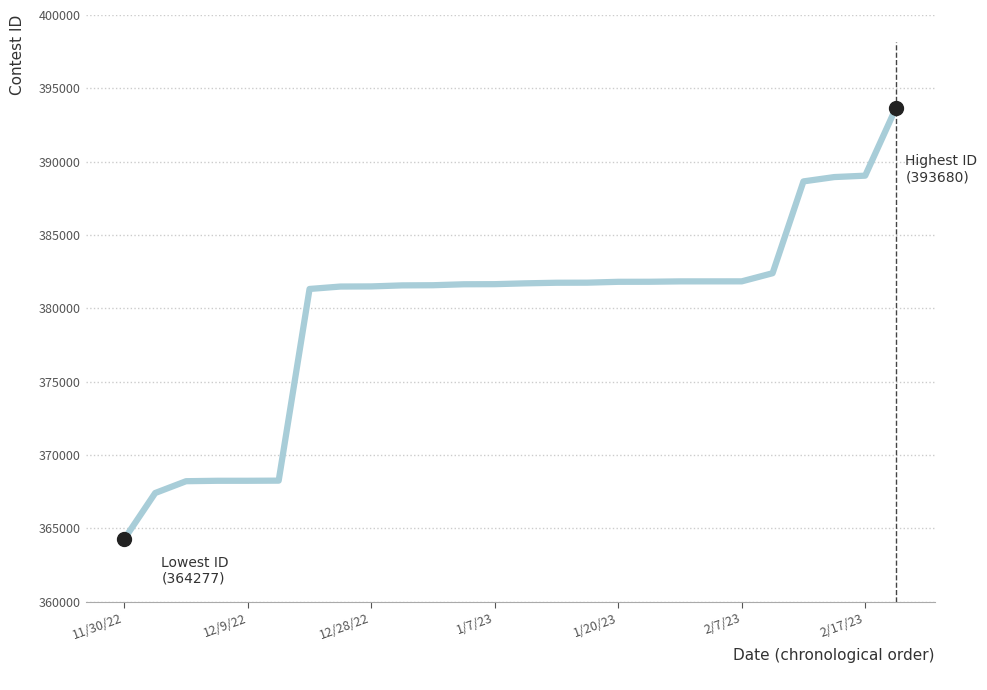

What is the difference between the maximum and minimum values?

29403